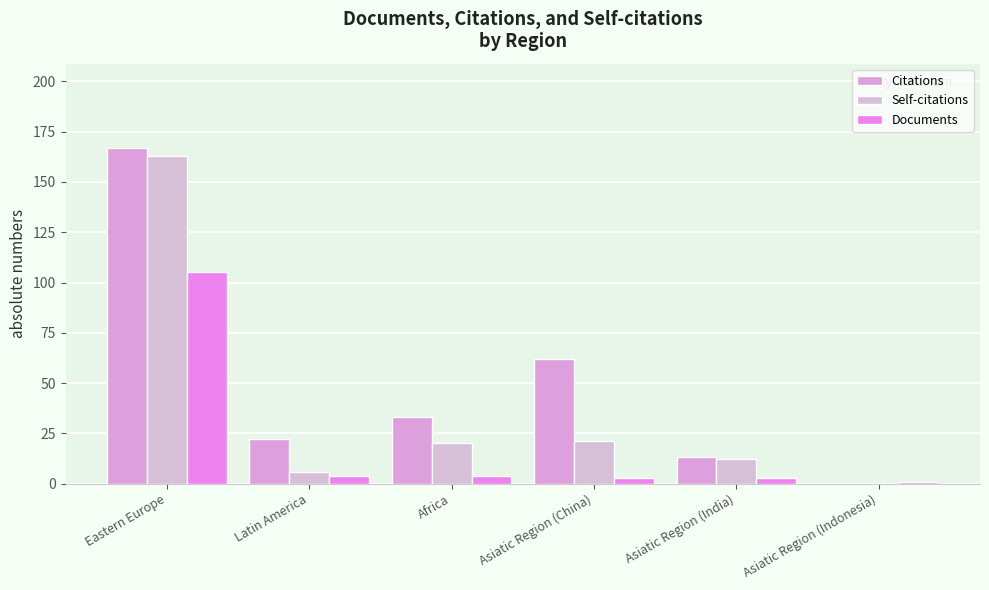

What is the value of the Citations bar at the 1st from the left?

167